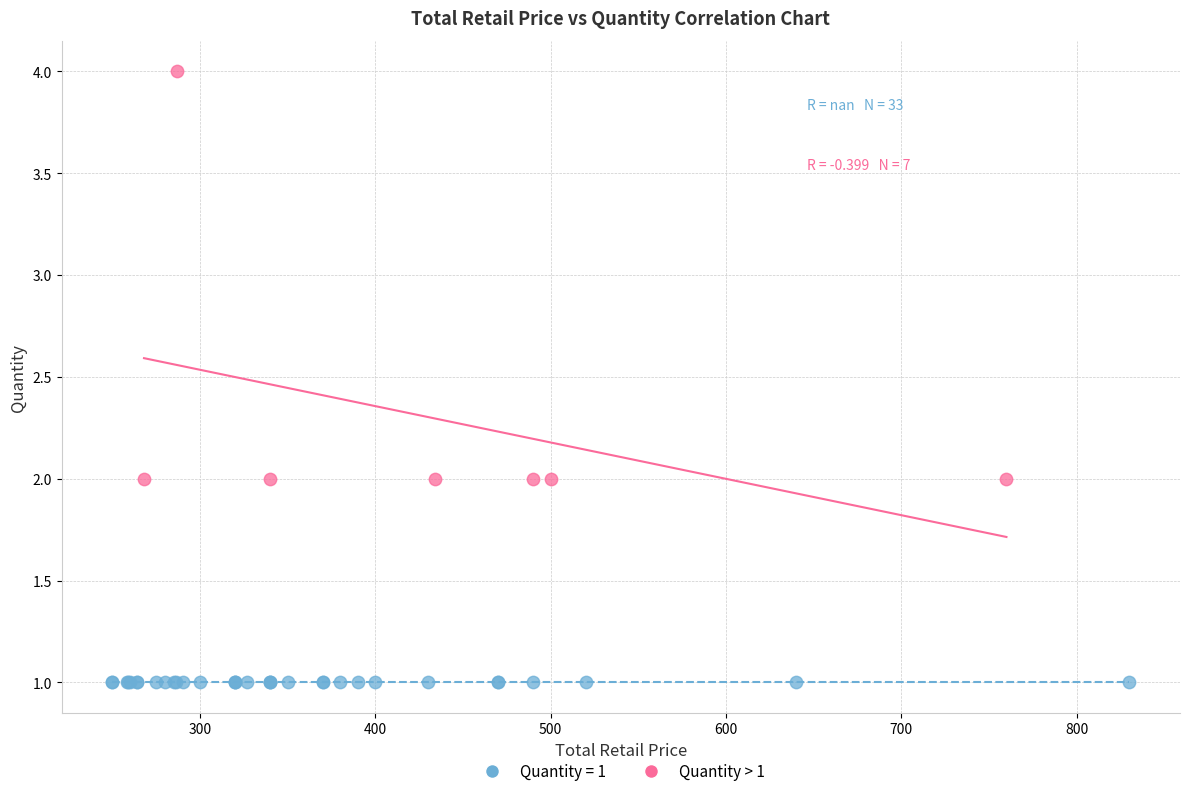

Which series reaches the maximum Y coordinate?

Quantity > 1